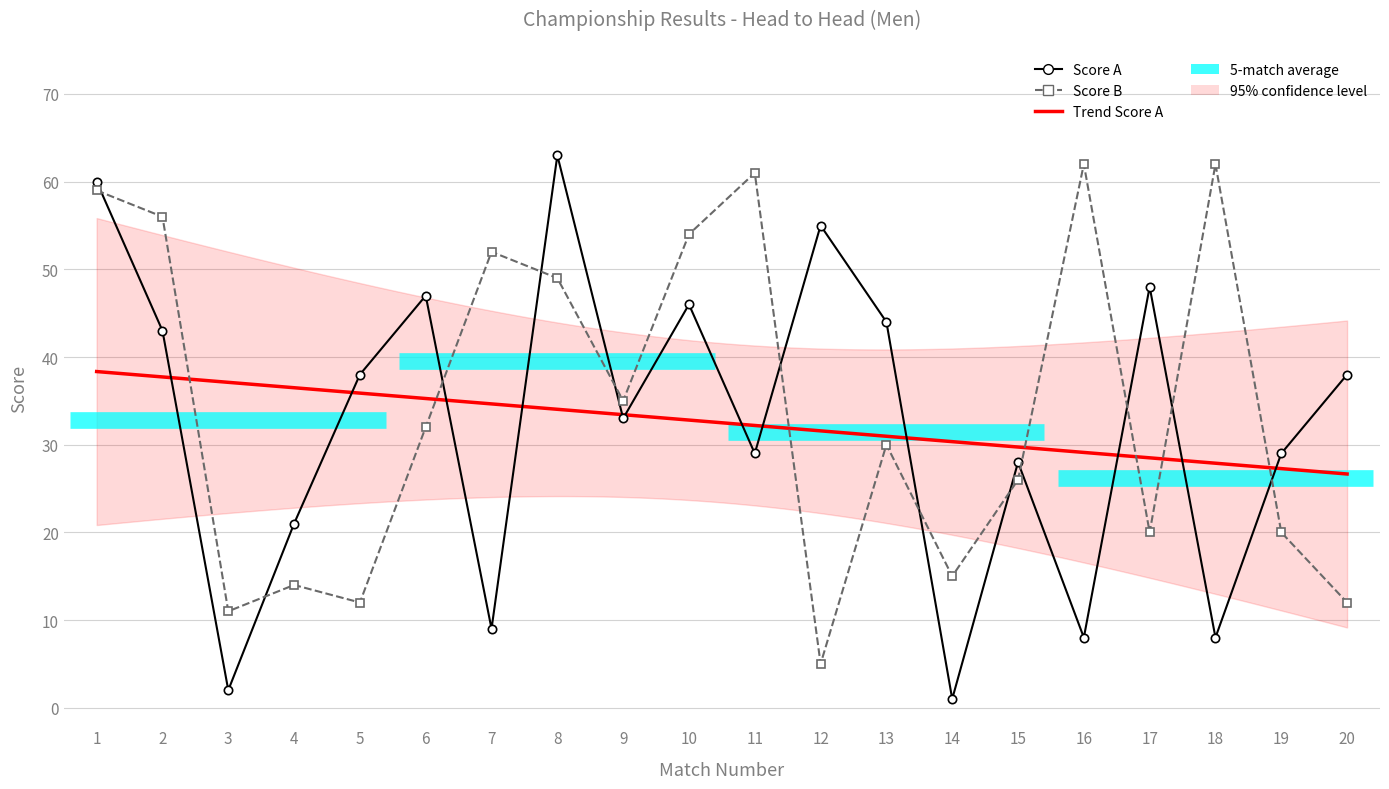

What is the sum of all Score B values?

687